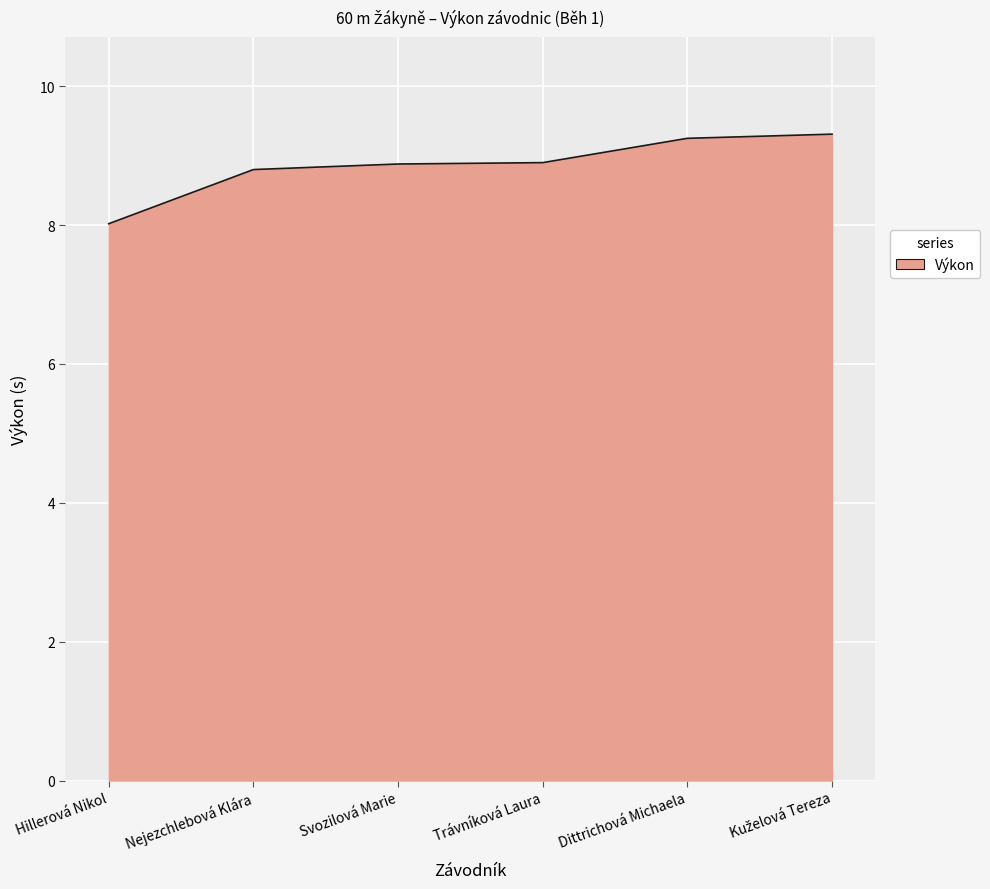

At which category does the chart reach its minimum across all series?

Hillerová Nikol